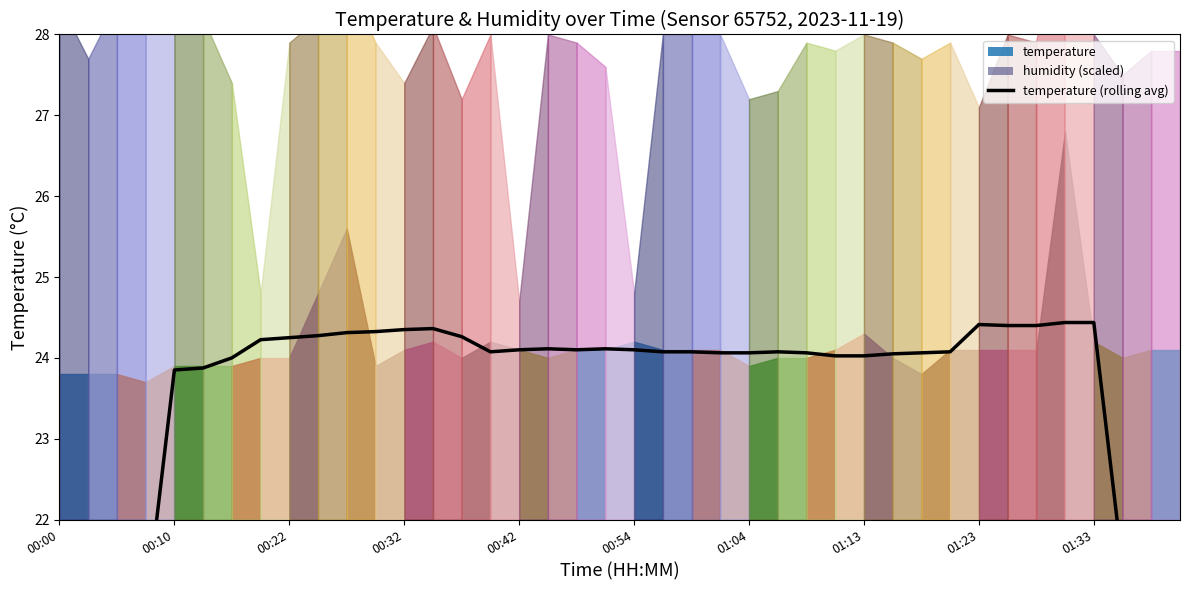

Reading right to left, list all the values displayed in this chart.

15.4	18.4	21.4	24.4	24.4	24.4	24.4	24.4	24.1	24.1	24.0	24.0	24.0	24.1	24.1	24.1	24.1	24.1	24.1	24.1	24.1	24.1	24.1	24.1	24.1	24.3	24.4	24.3	24.3	24.3	24.3	24.2	24.2	24.0	23.9	23.9	20.9	17.9	14.9	11.9